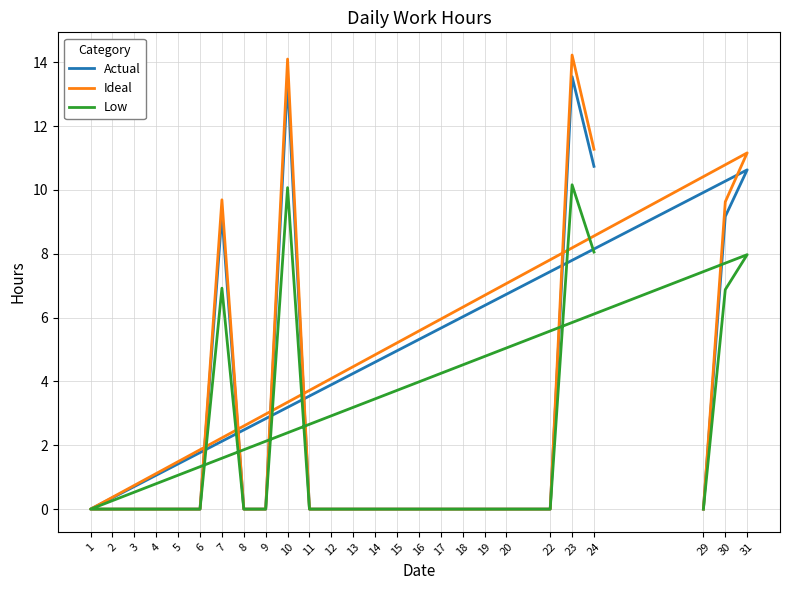

Which category has the lowest value across all series?

29